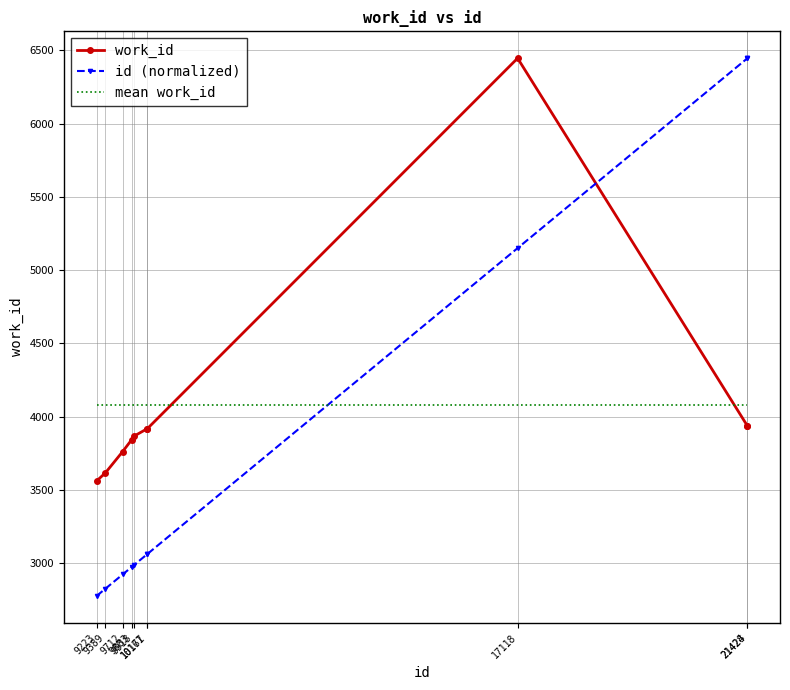

At how many categories does at least one series exceed 3138?

10